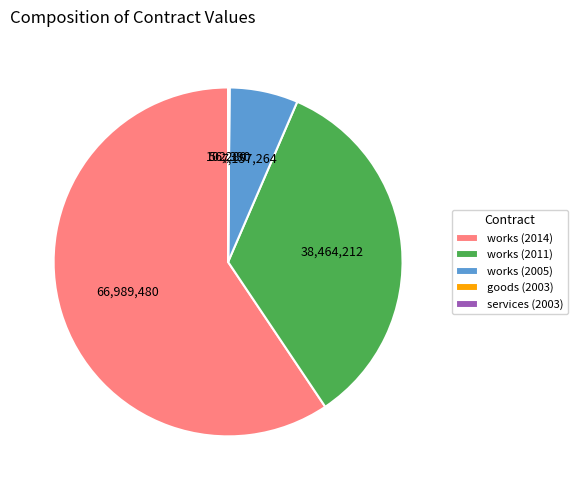

Which slice is the largest?

works (2014)